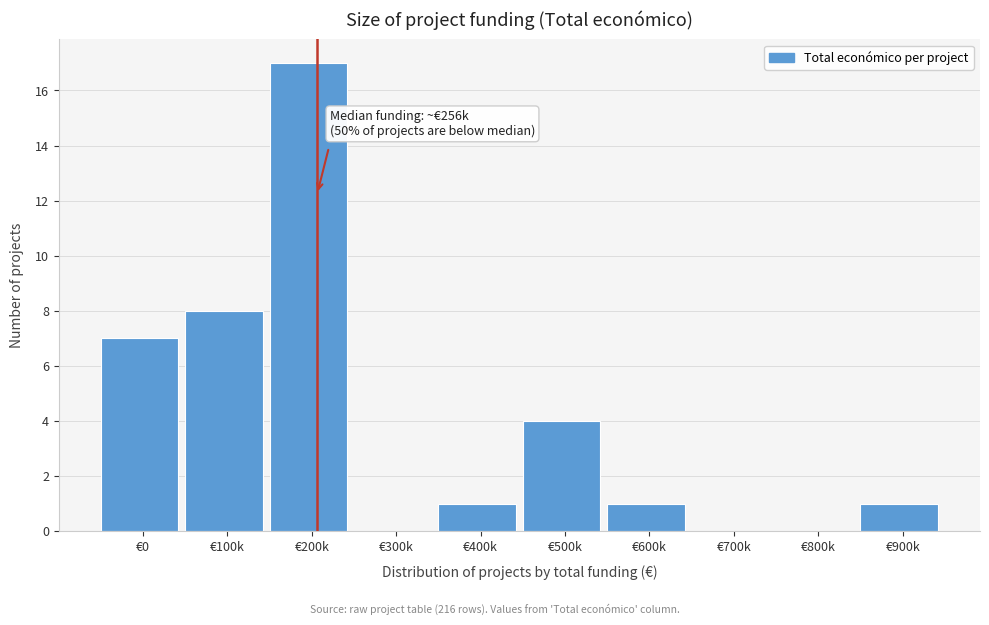

Reading right to left, extract all data points from this chart.

€900k=1	€800k=0	€700k=0	€600k=1	€500k=4	€400k=1	€300k=0	€200k=17	€100k=8	€0=7